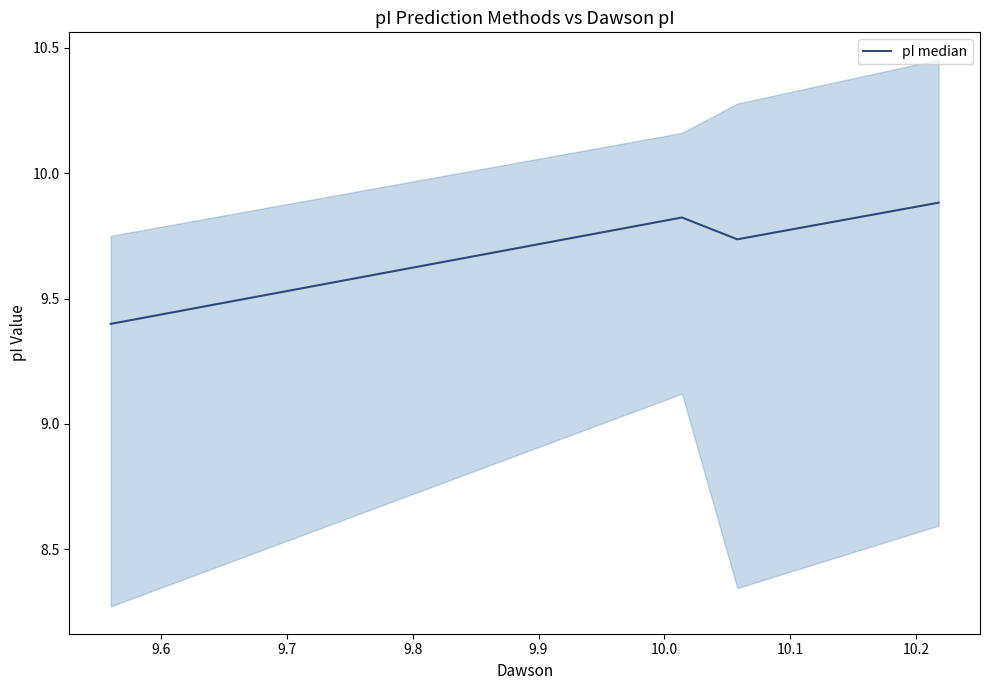

Count the pI median values in the range 9 to 10.

4